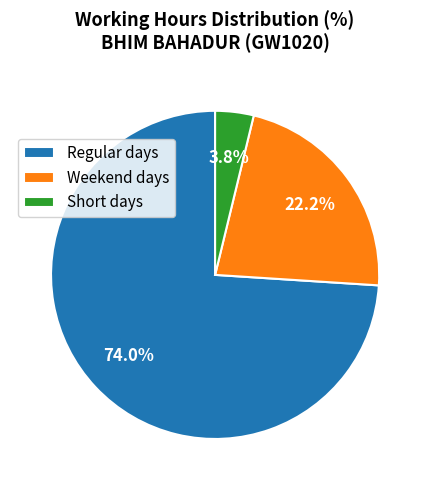

Which slice is the largest?

Regular days